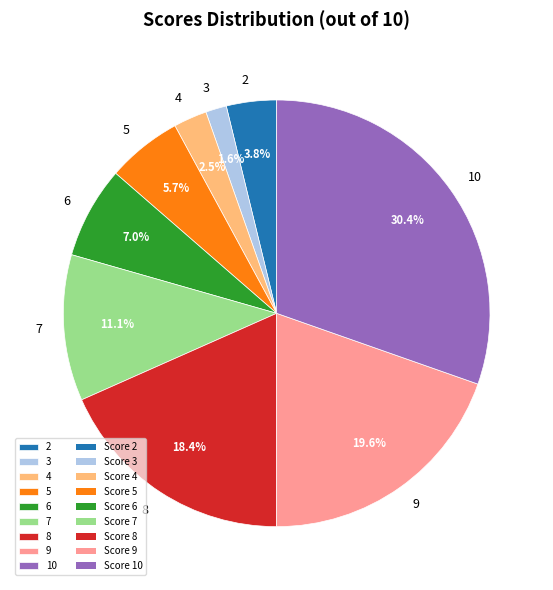

Is there a majority slice in this chart?

No